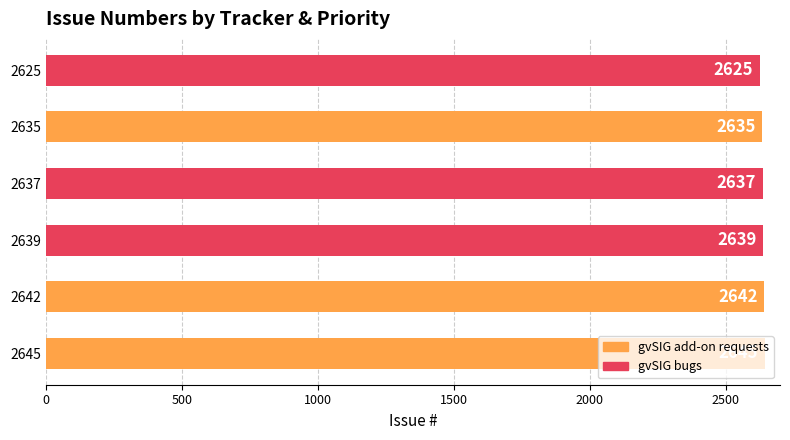

How many data points does each series have?

6